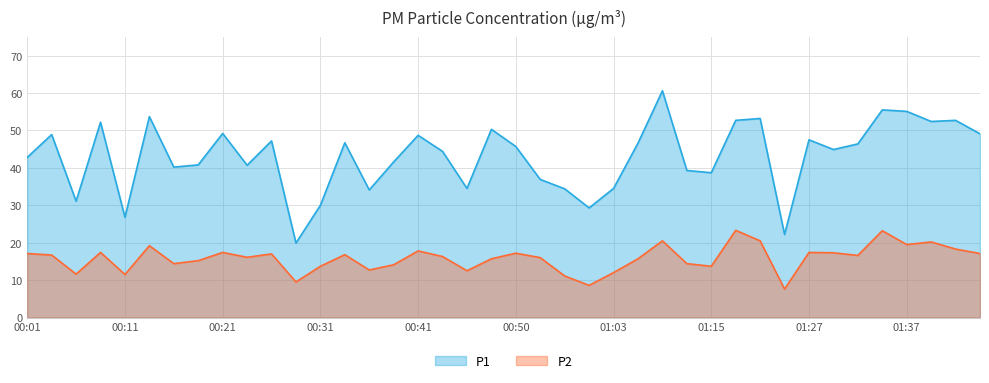

What are all the series names shown in the legend?

P1, P2